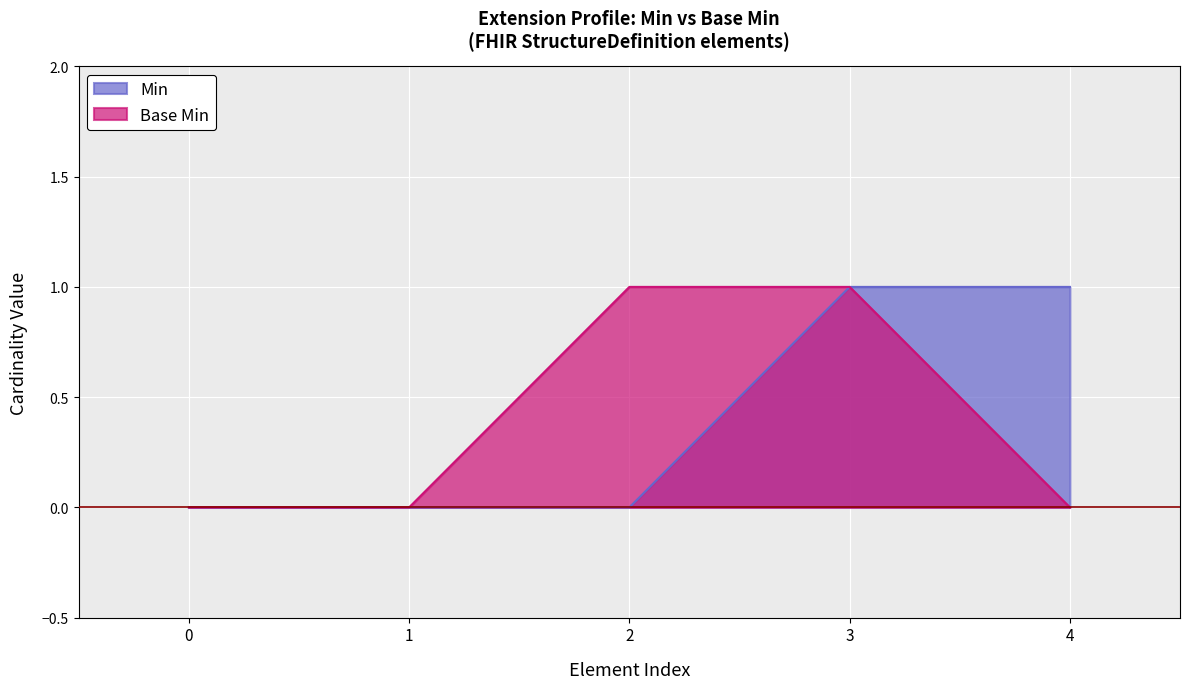

How many lines are shown in the chart?

2